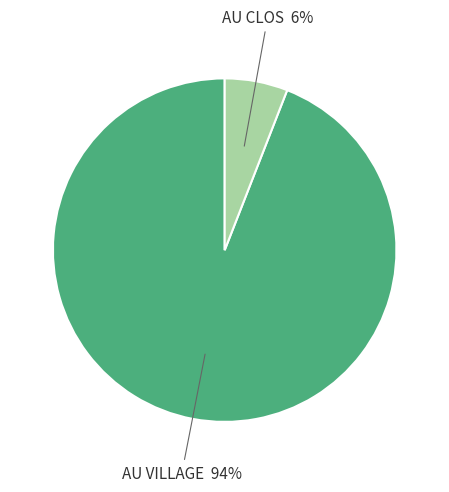

Is there a majority slice in this chart?

Yes